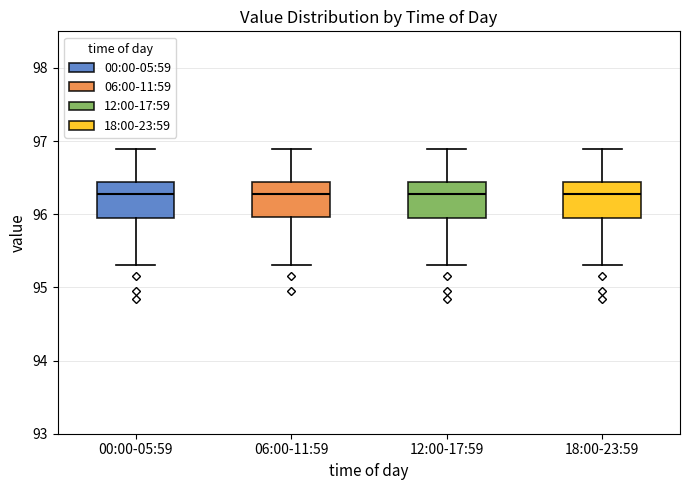

Reading left to right, read every box against the y-axis: the position of its median line, the range the box covers, and the ends of its whiskers. The values are not printed on the chart, so give them approximately, as read against the axis.

00:00-05:59: median 96.3, box 96.0 to 96.4, whiskers 95.3 to 96.9
06:00-11:59: median 96.3, box 96.0 to 96.4, whiskers 95.3 to 96.9
12:00-17:59: median 96.3, box 96.0 to 96.4, whiskers 95.3 to 96.9
18:00-23:59: median 96.3, box 96.0 to 96.4, whiskers 95.3 to 96.9